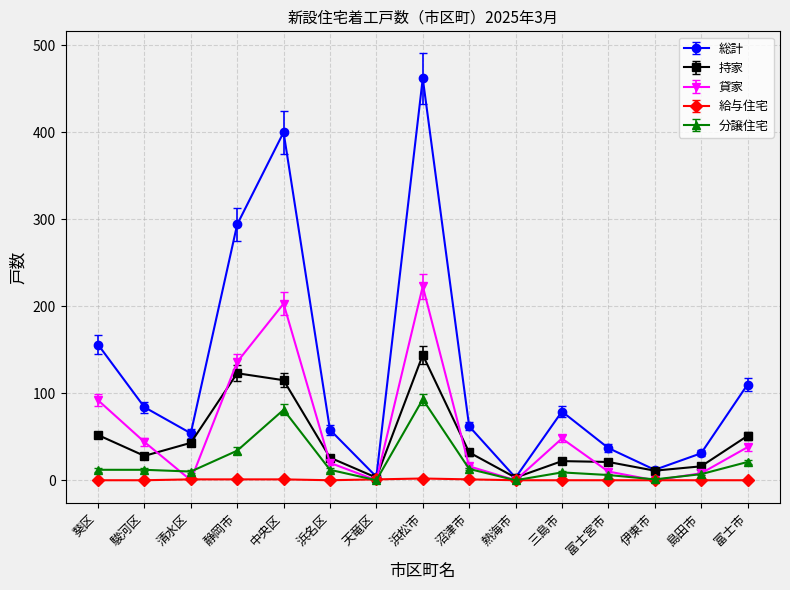

How many interior local valleys does the 総計 series have?

4